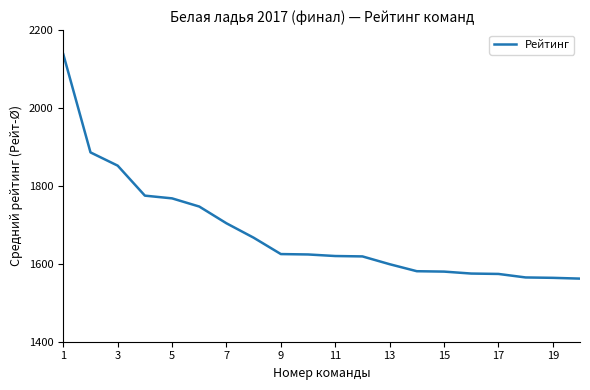

What is the greatest value displayed?

2138